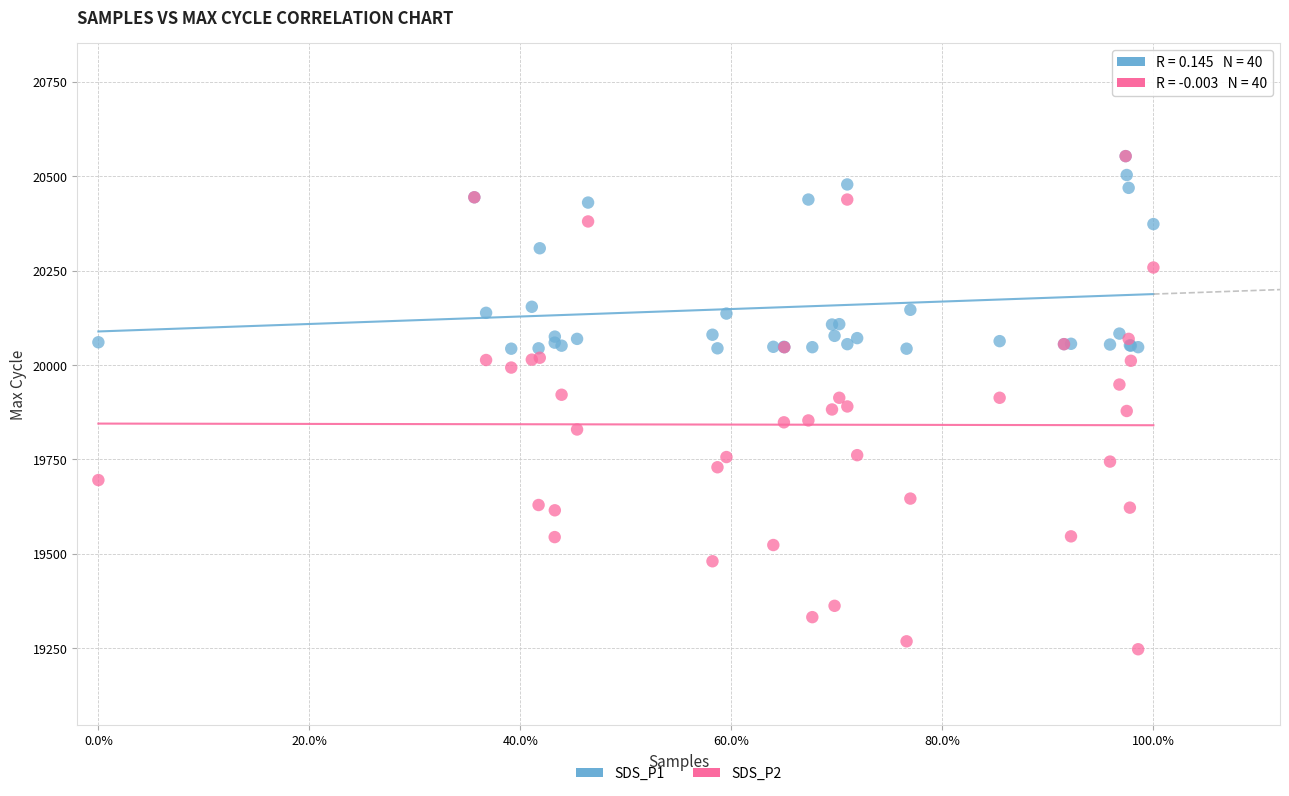

What are all the series names shown in the legend?

SDS_P1, SDS_P2